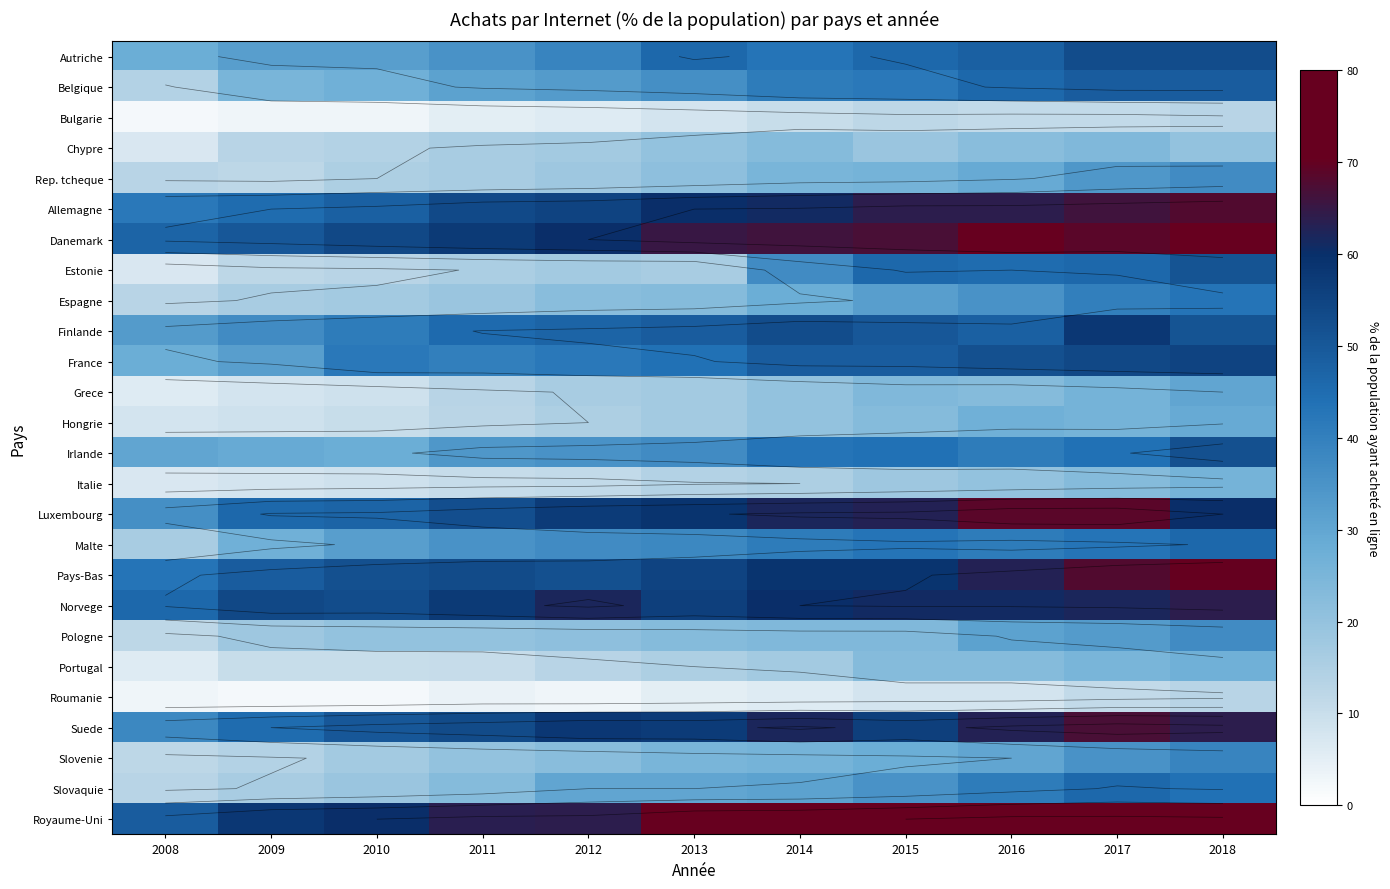

What is the total value across all series at 2010?

724.0